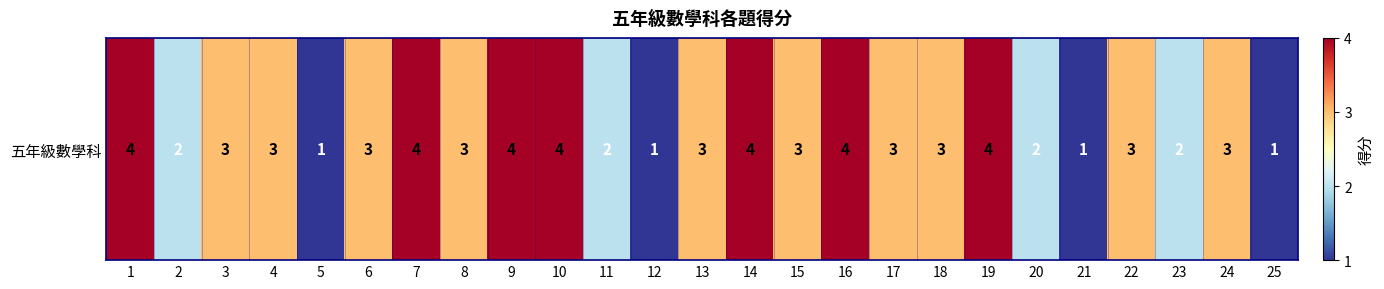

Which has a higher value, 7 or 5?

7